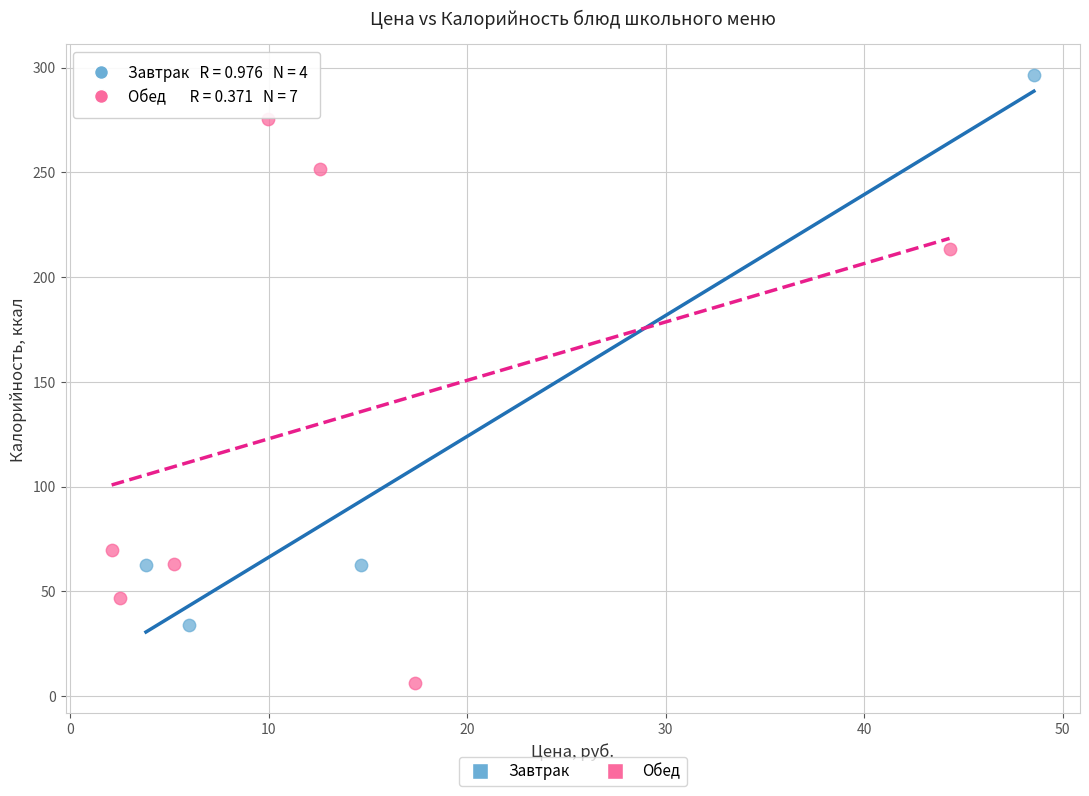

Which series reaches the maximum Y coordinate?

Завтрак